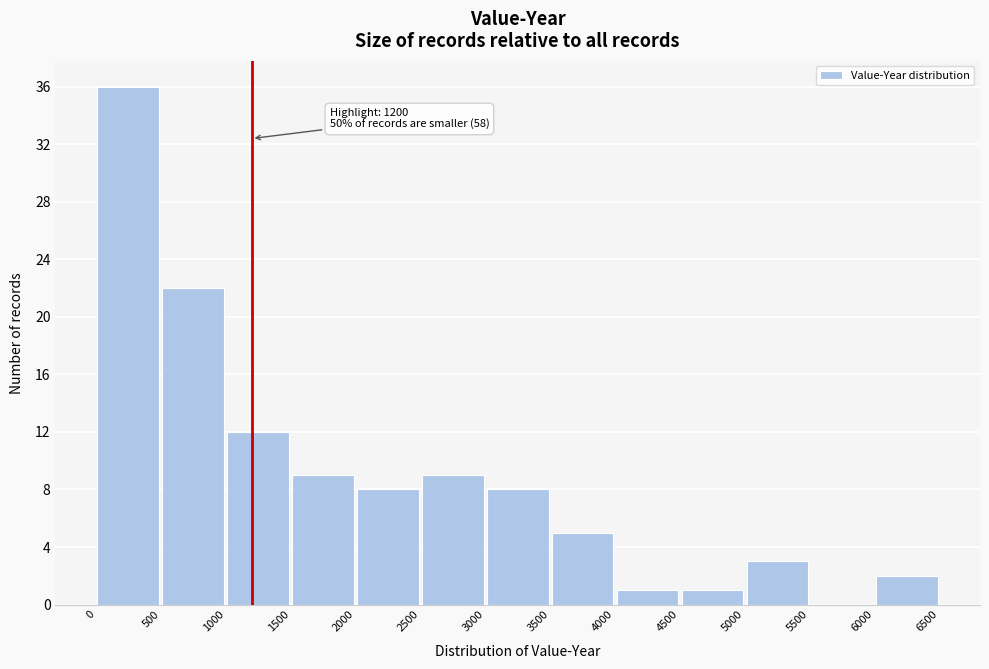

Which range on the x-axis has the tallest bar?

0 to 500